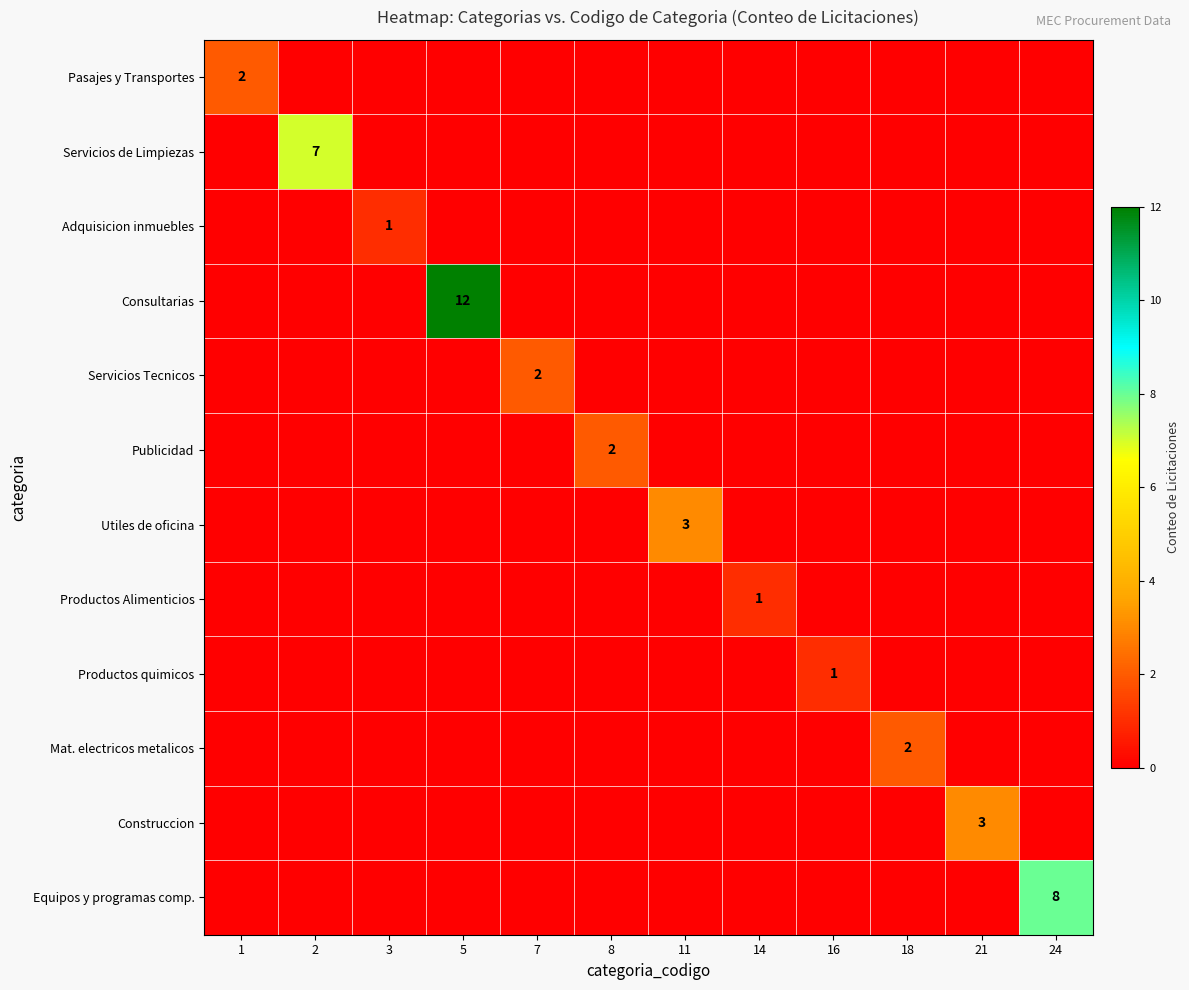

Which series has the widest spread of values?

Consultarias